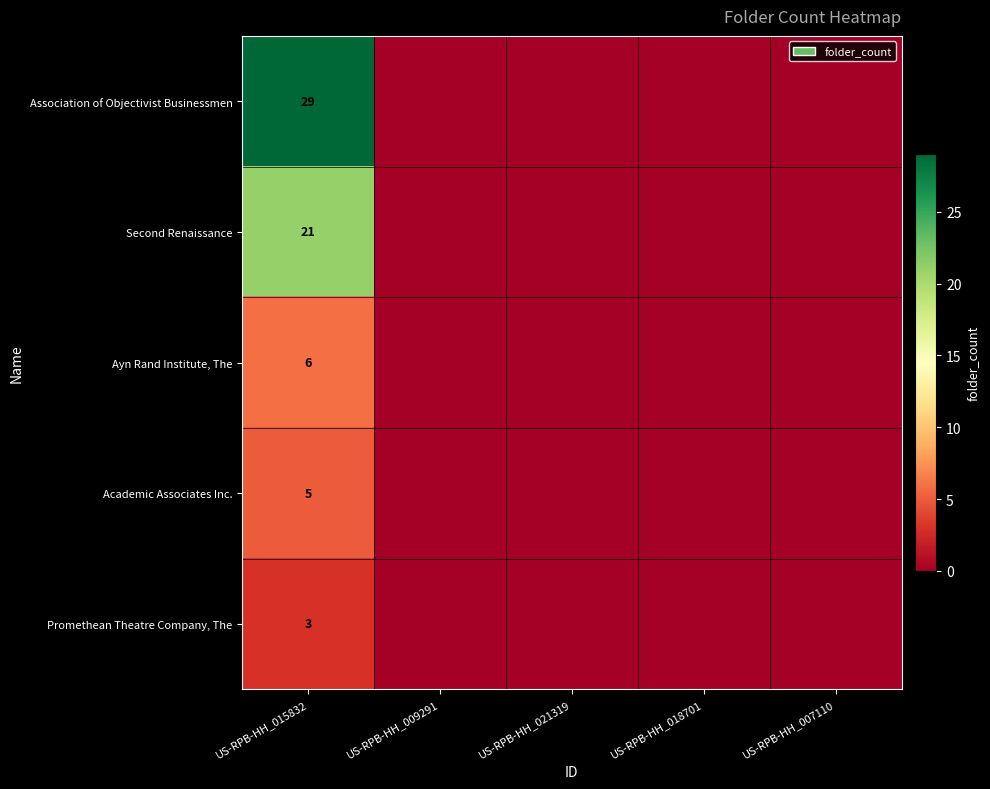

Which series has the largest total across all categories?

Association of Objectivist Businessmen